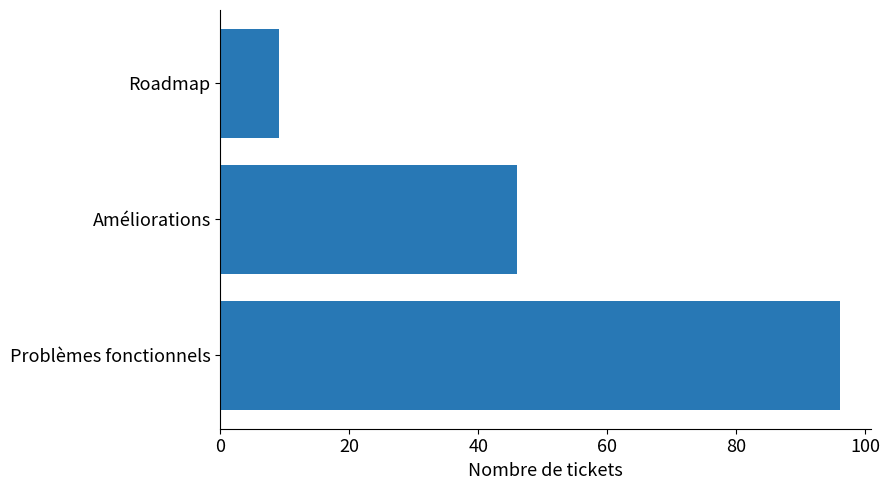

How many data points does each series have?

3